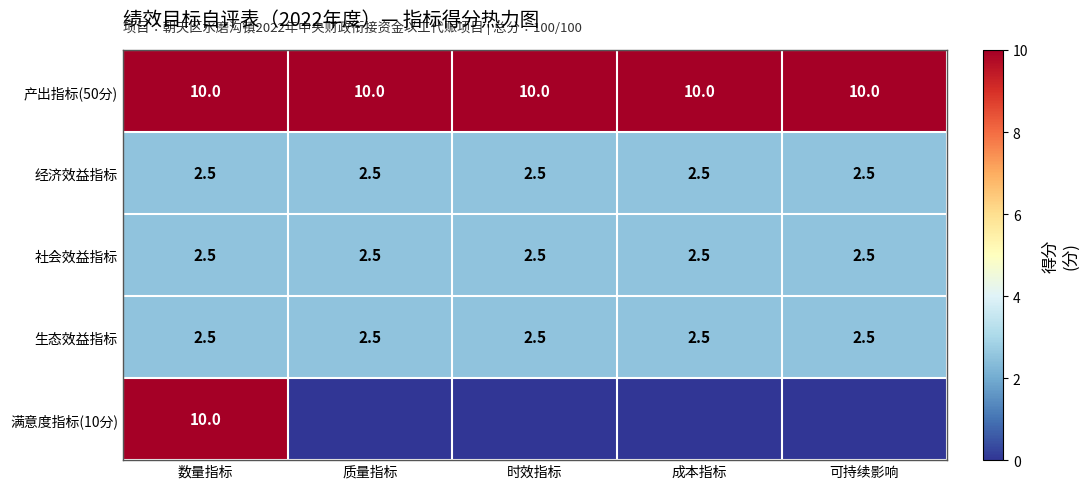

True or false: 经济效益指标 has a value of 2.5 at 质量指标.

True